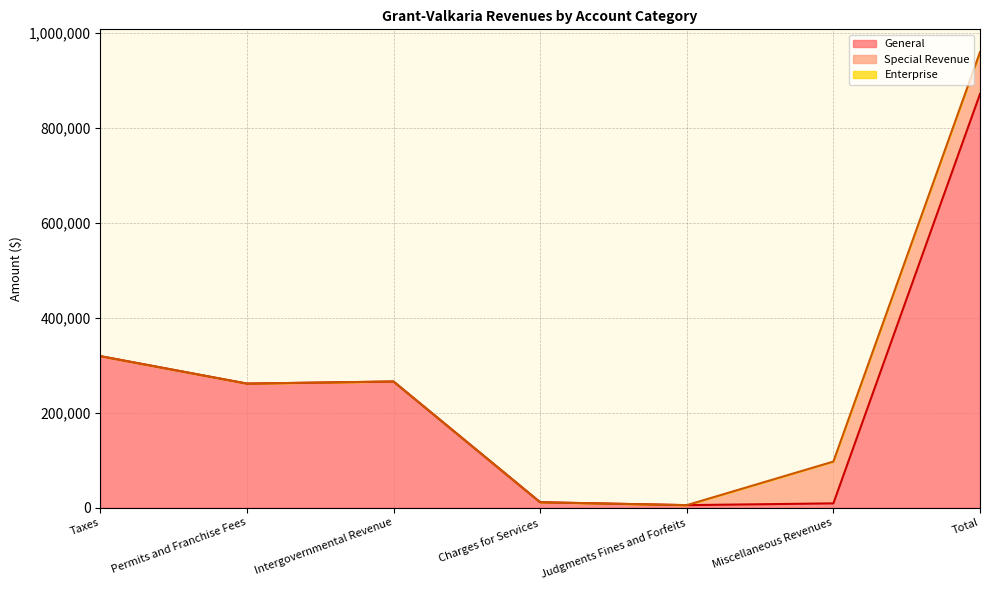

Where is the first local minimum for Account Total?

Permits and Franchise Fees